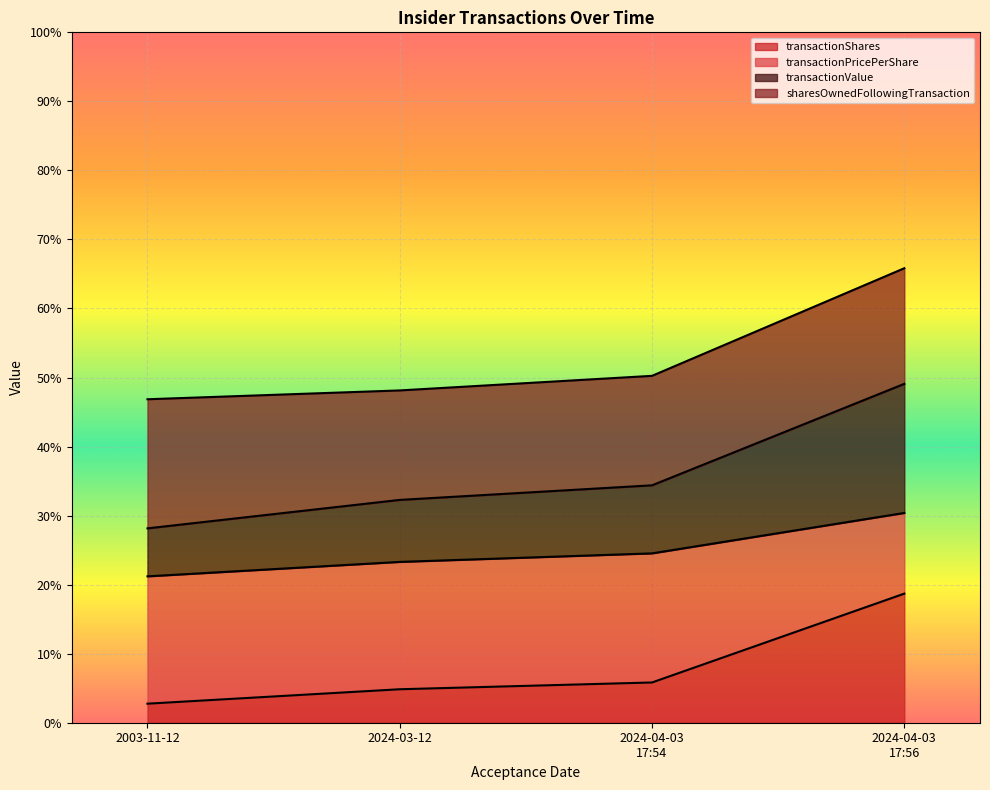

Which series changed the most between 2003-11-12 and 2024-04-03 17:54?

transactionShares